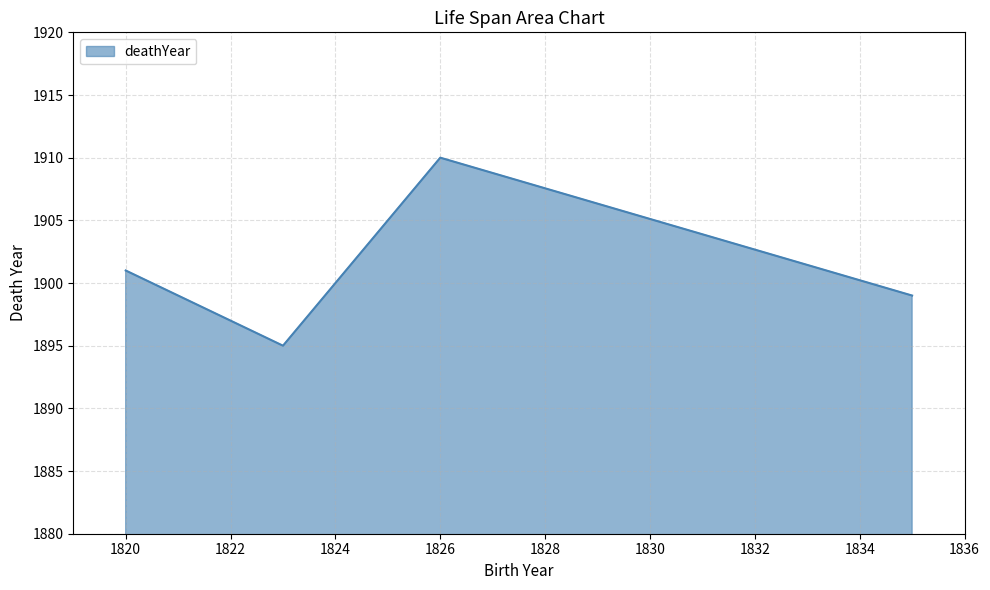

True or false: there are more than 2 points higher than both neighbors.

False